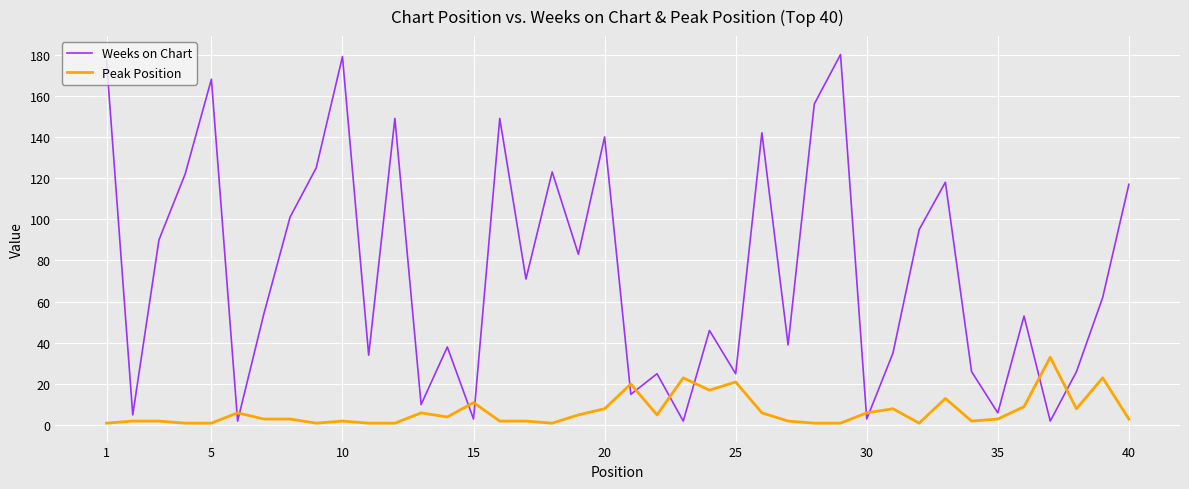

What are all the series names shown in the legend?

Weeks on Chart, Peak Position